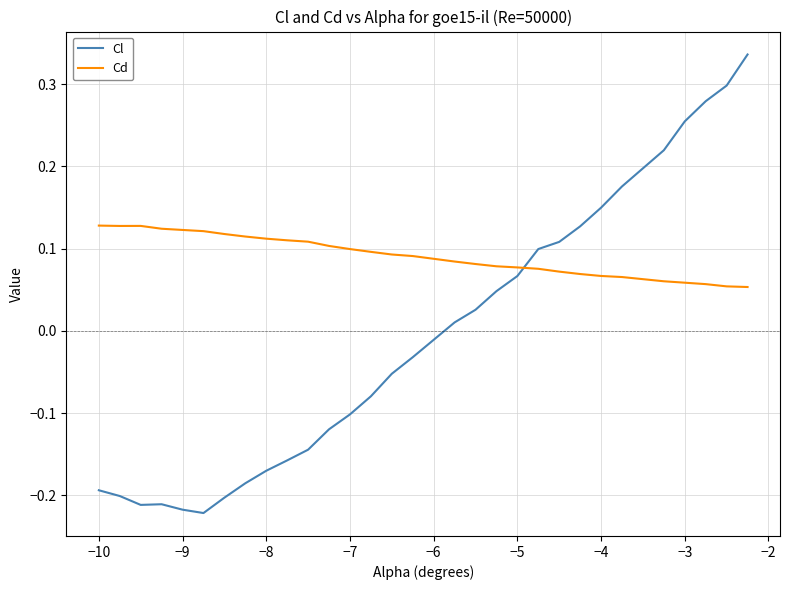

What is the difference between the maximum and minimum values in the Cl series?

0.6